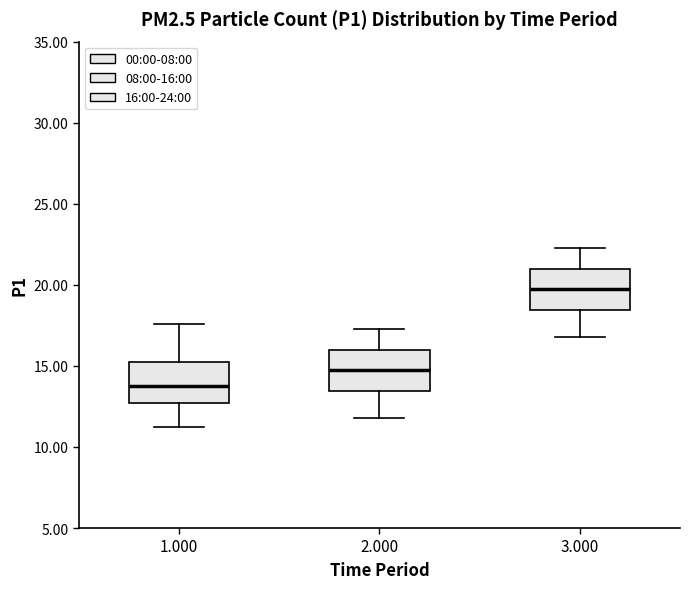

Where does the lower whisker of the box at x = 1.000 end on the y-axis? The values are not printed on the chart, so give them approximately, as read against the axis.

11.5